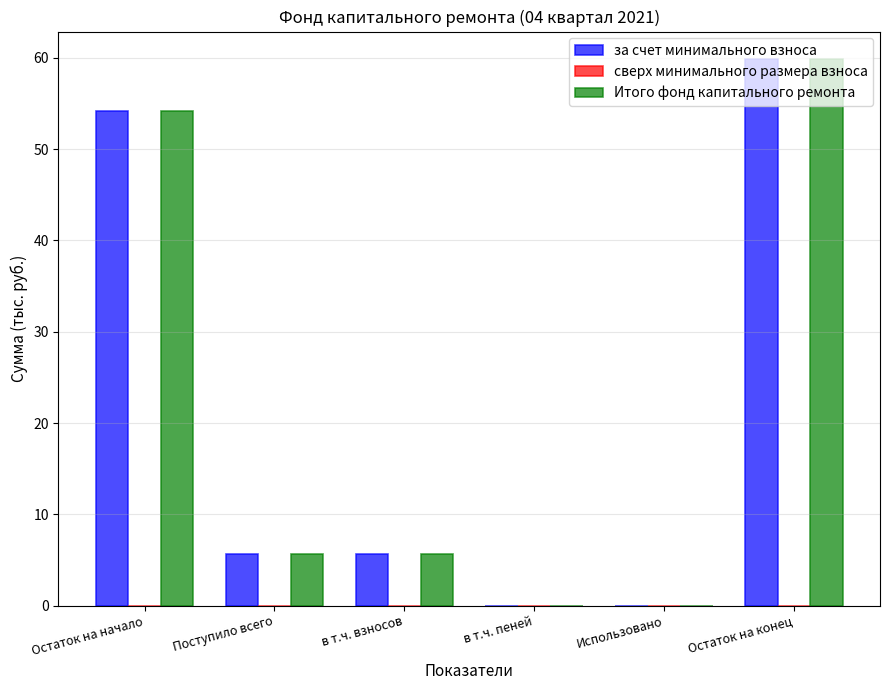

How many data points in Итого фонд капитального ремонта are above 5?

4